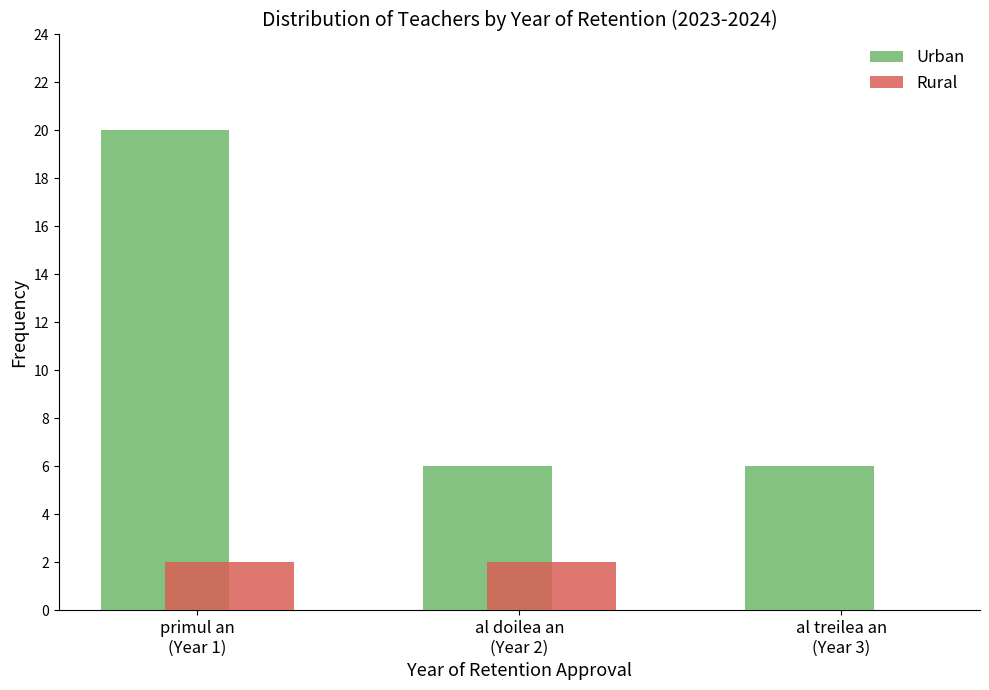

What is the maximum value shown in the chart?

20